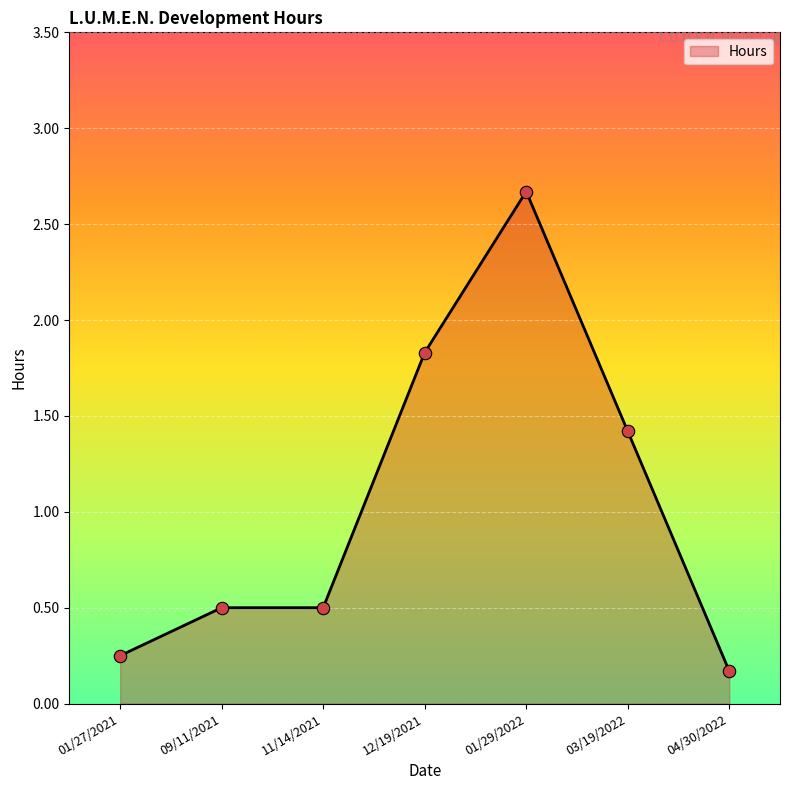

What is the ratio of the value at 11/14/2021 to the value at 12/19/2021?

0.3